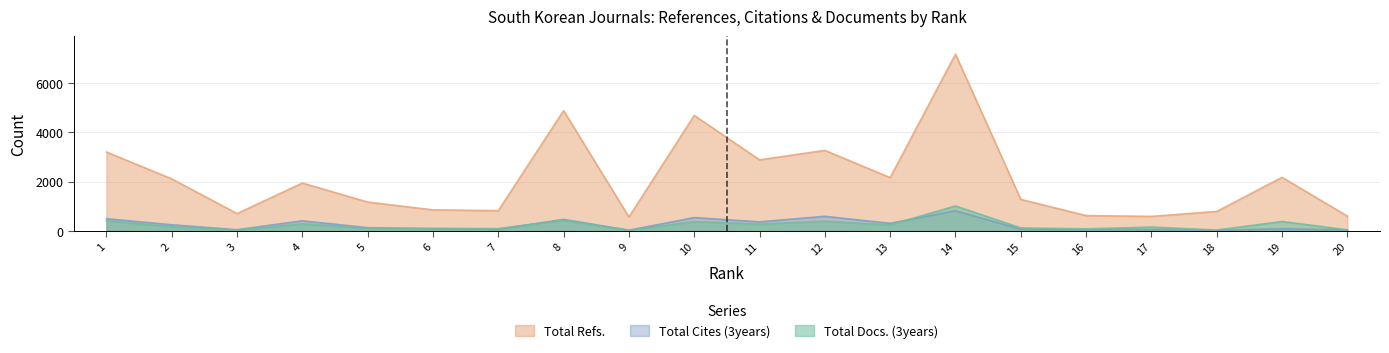

Rank the series at 13 from lowest to highest value.

Total Docs. (3years), Total Cites (3years), Total Refs.